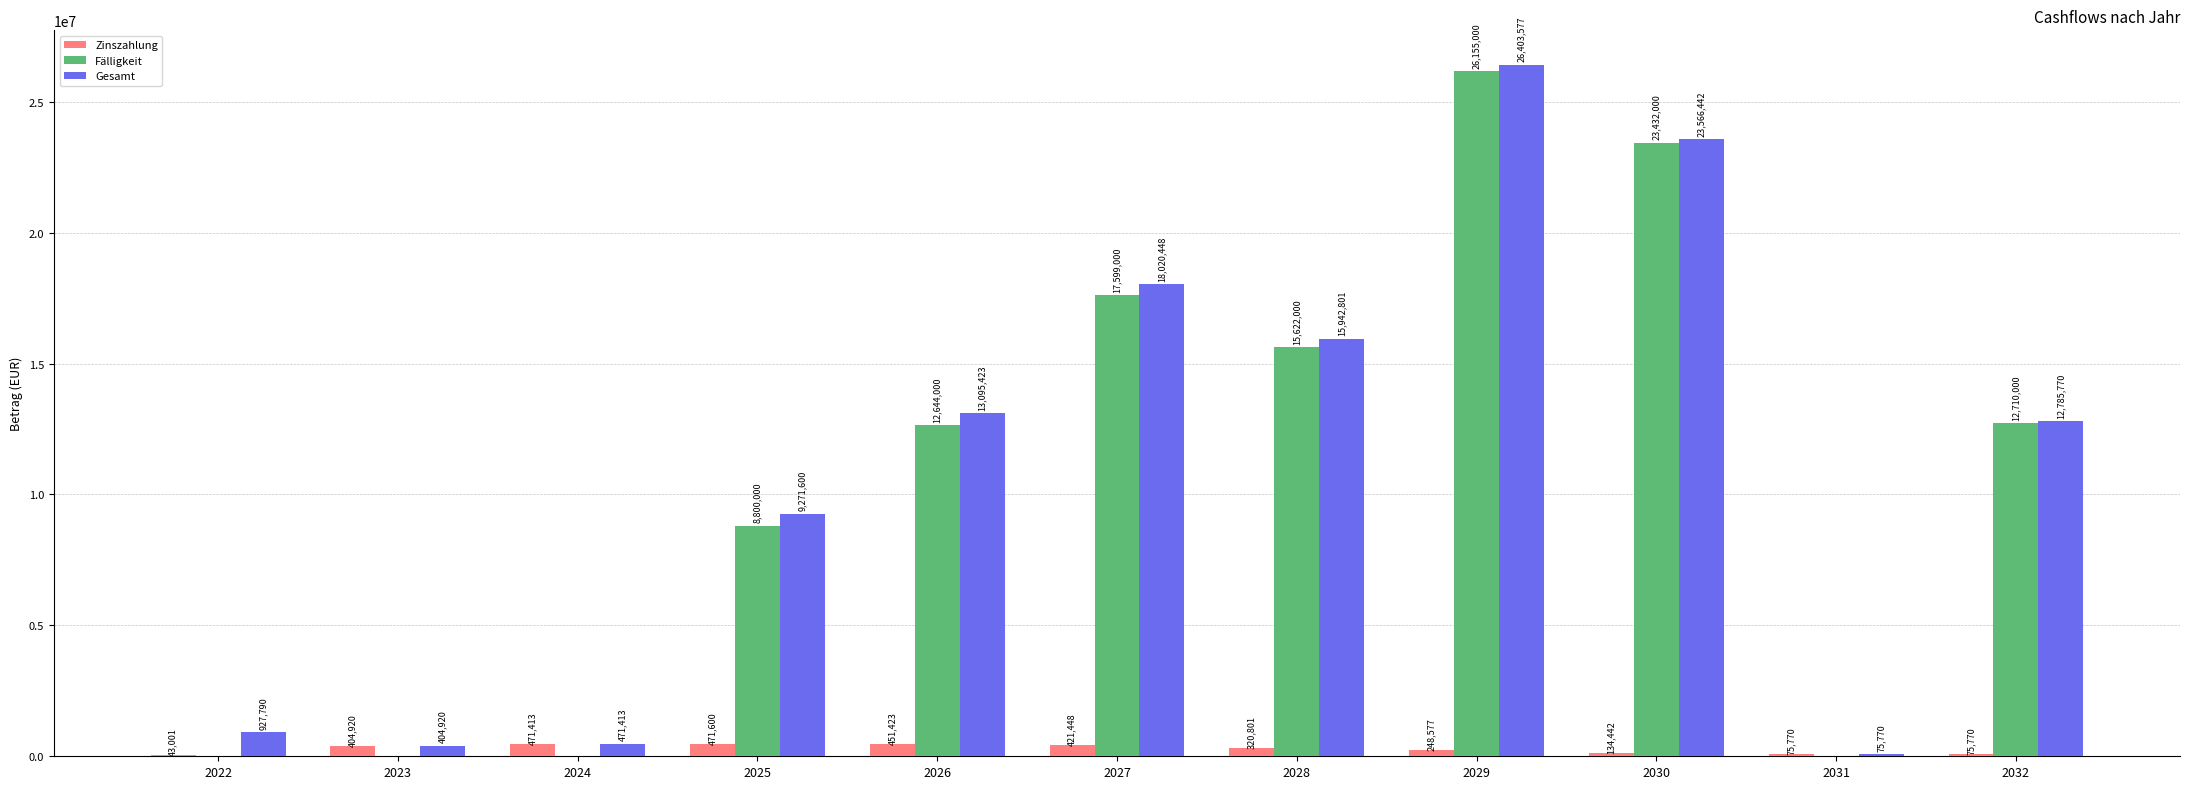

The Gesamt series shows 13095422.6 at 2026. True or false?

True